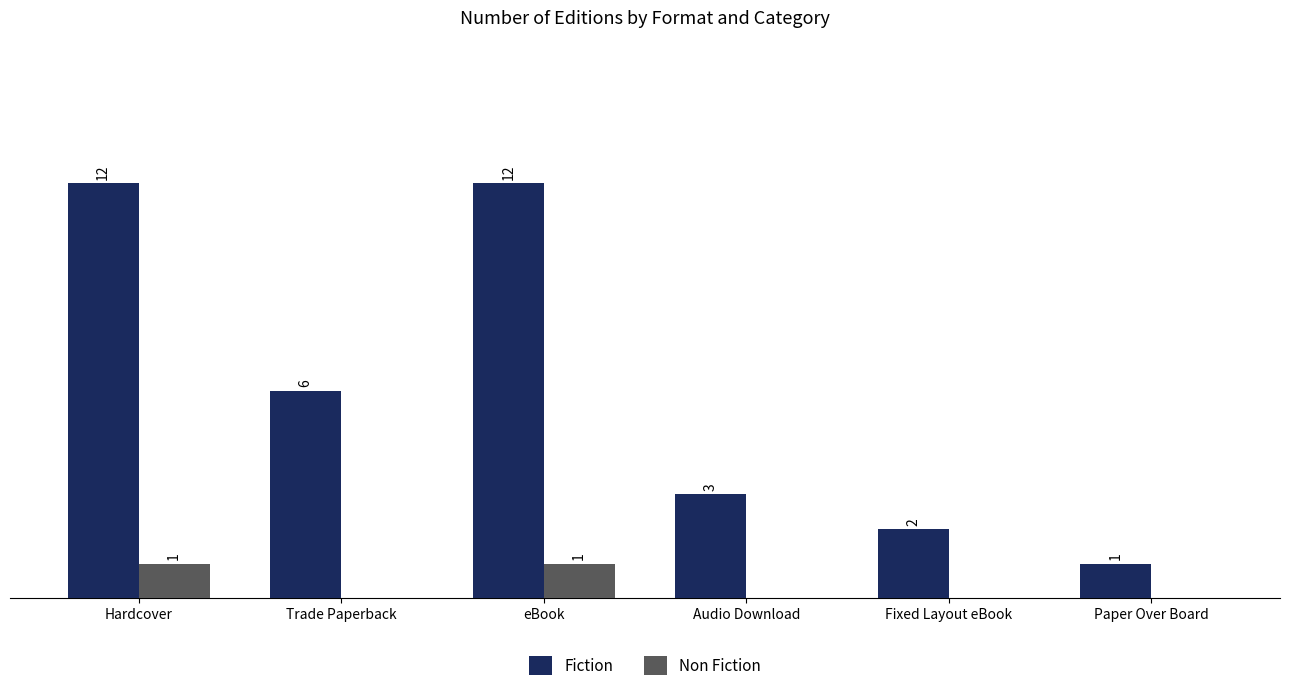

Which series has the largest total across all categories?

Fiction